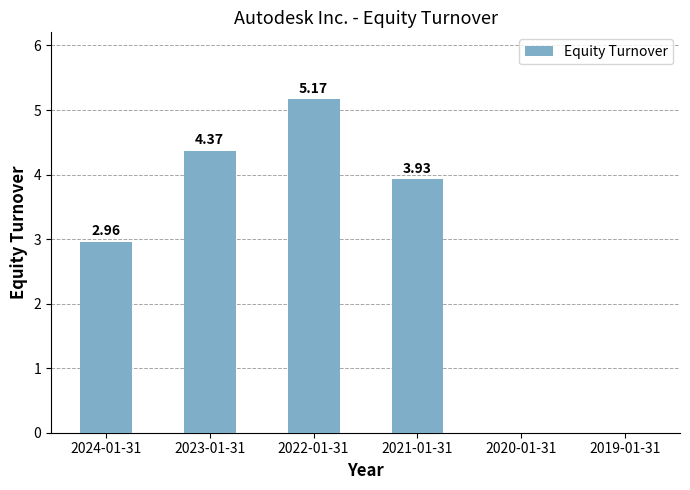

Does the chart contain stacked bars?

No